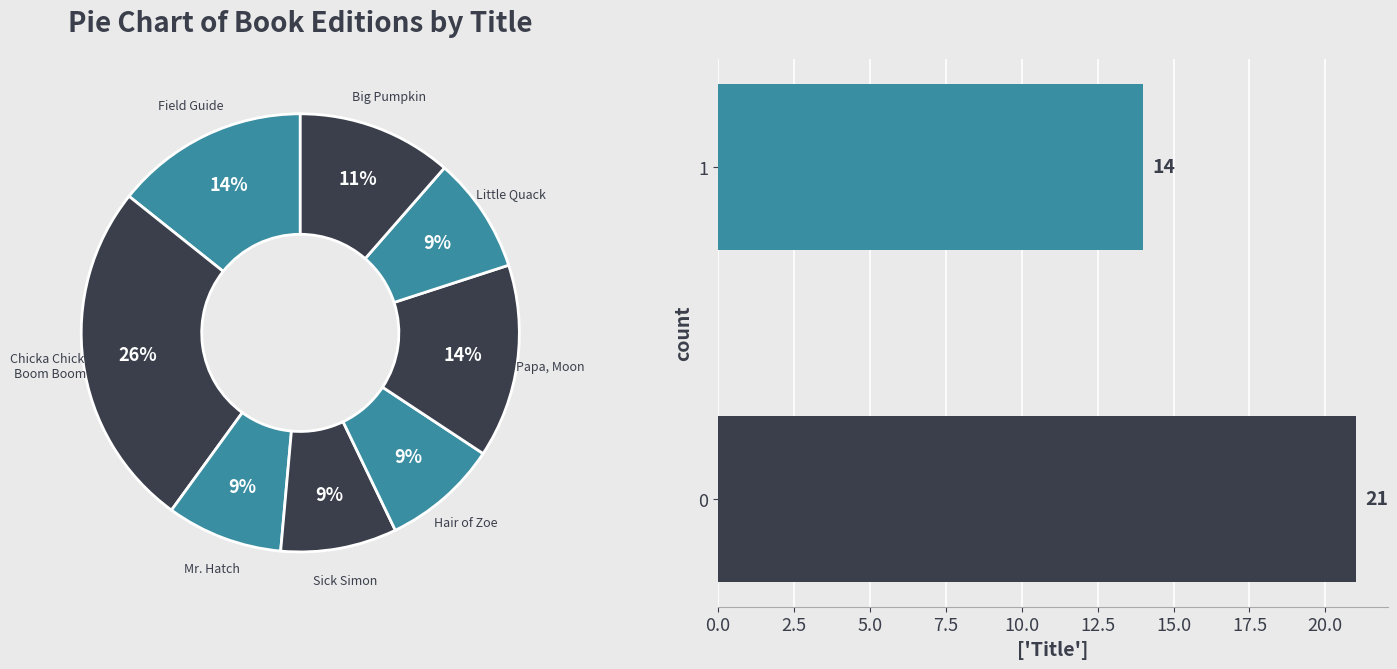

What is the ratio of the value at Sick Simon to the value at Big Pumpkin?

0.8